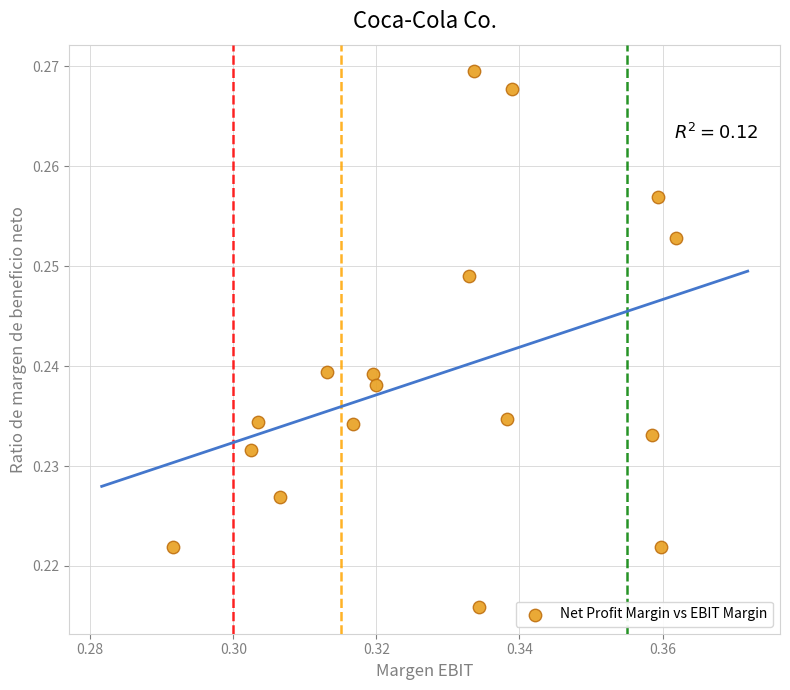

Count the number of points in this scatter plot.

17